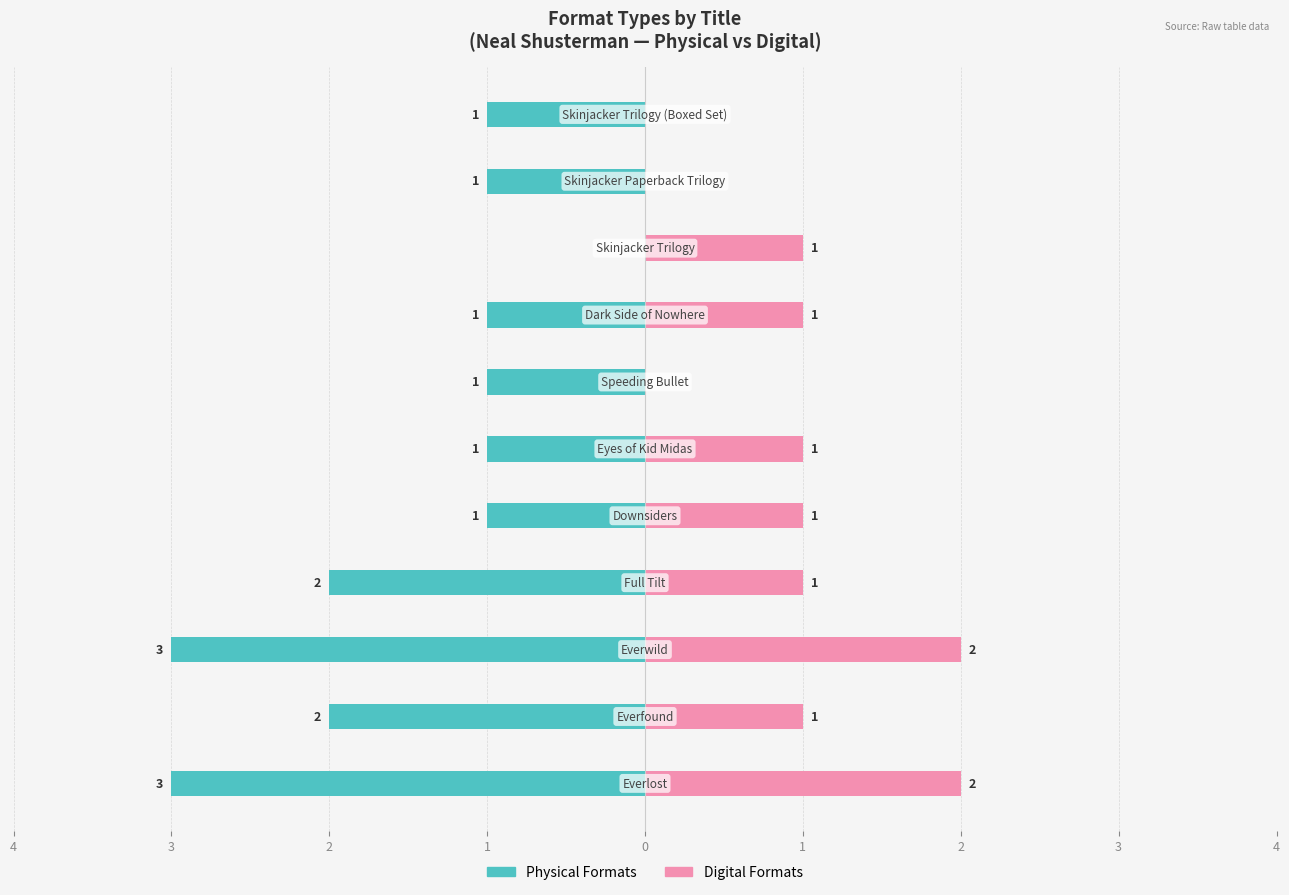

What is the spread (max minus min) of values at 2?

5